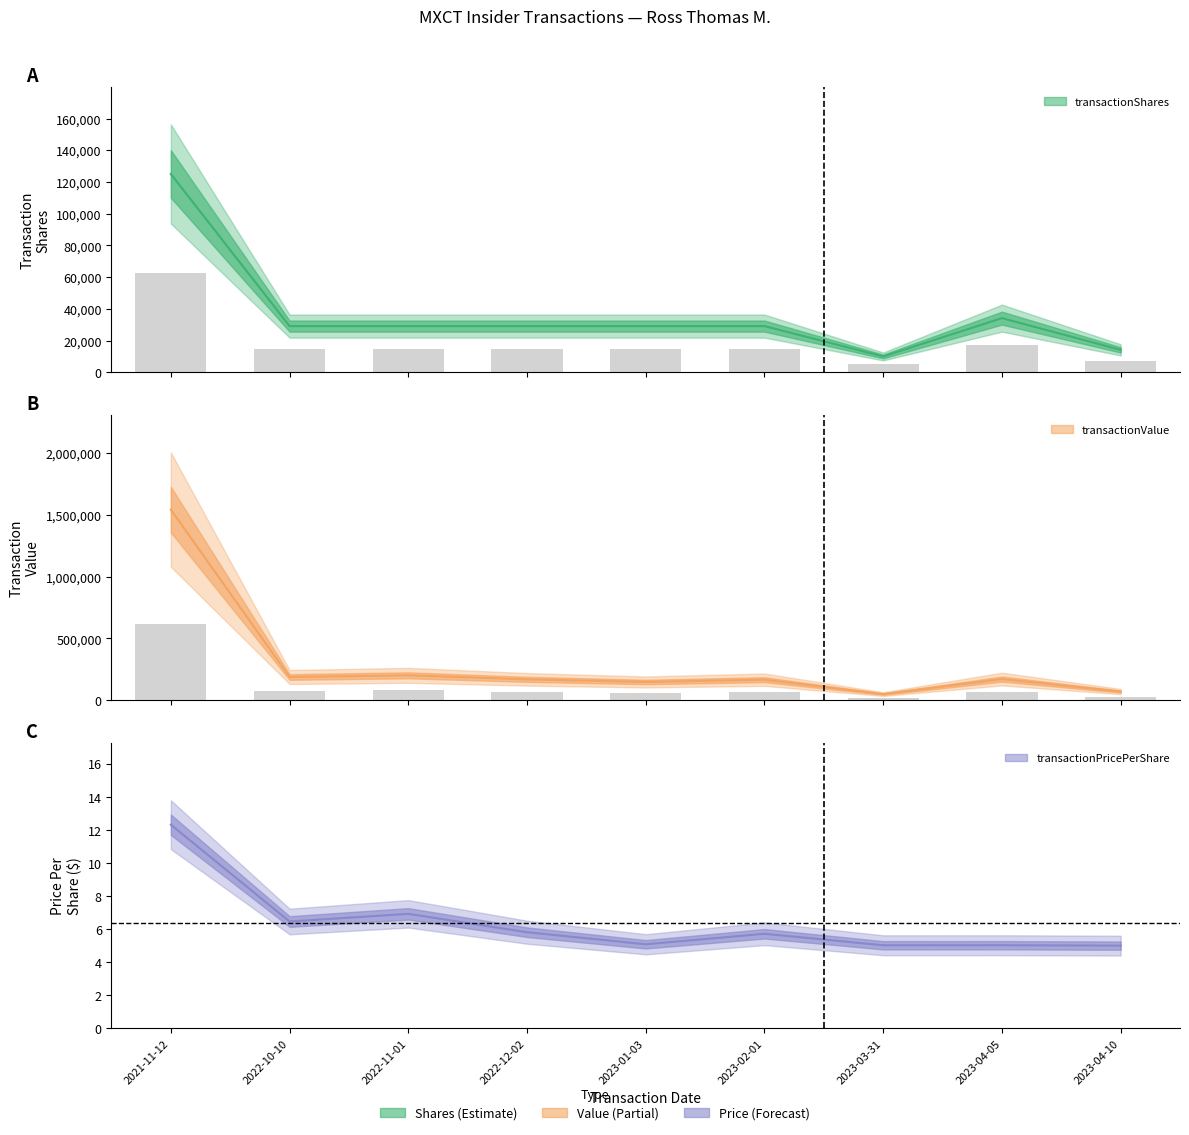

How many values in the transactionShares series exceed 29133?

2